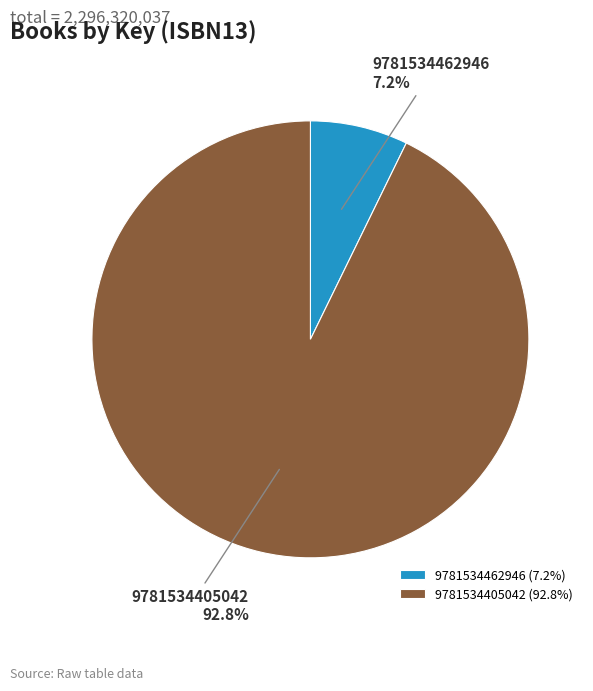

Count the number of slices in the pie.

2